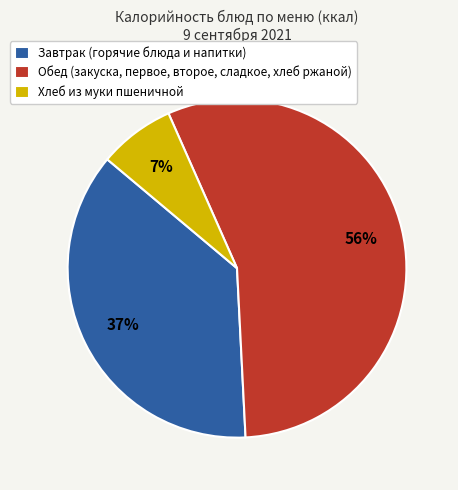

Which slice is the smallest?

Хлеб из муки пшеничной